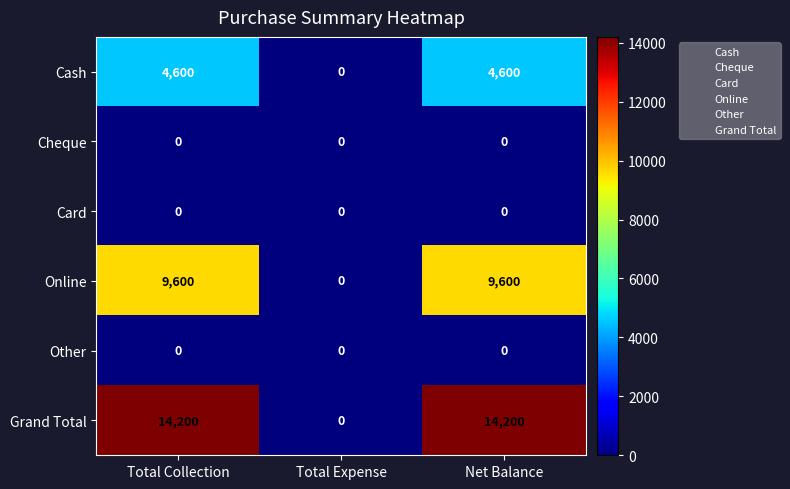

What is the spread (max minus min) of values at Total Collection?

14200